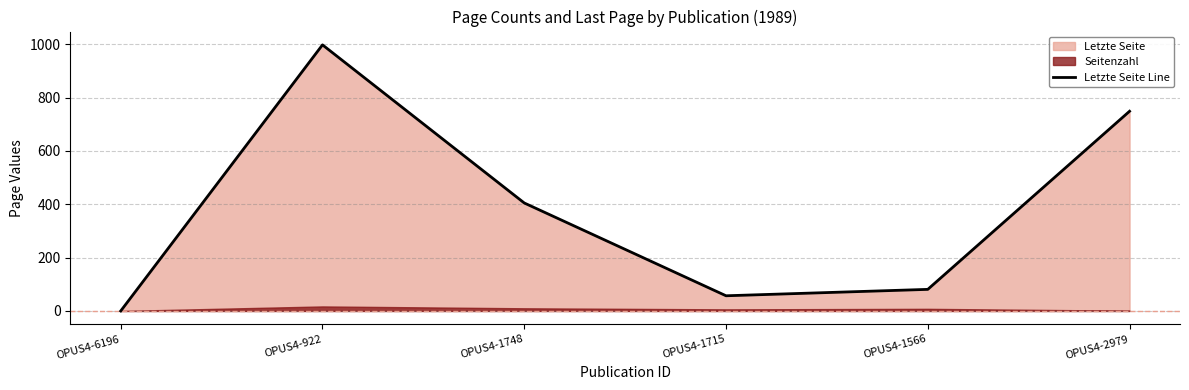

Rank the categories by value from lowest to highest.

OPUS4-6196, OPUS4-1715, OPUS4-1566, OPUS4-1748, OPUS4-2979, OPUS4-922